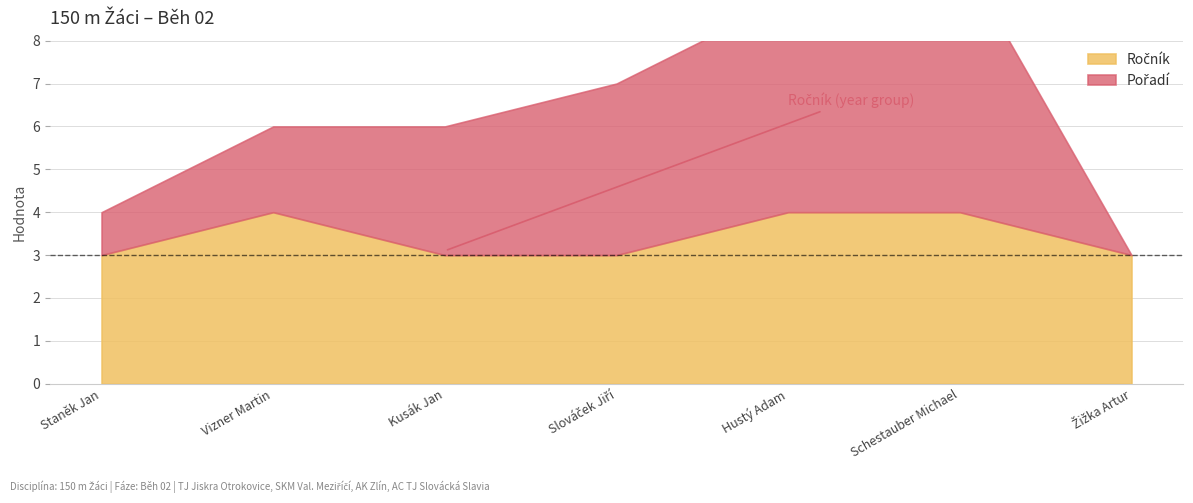

Which label corresponds to the largest value in the chart?

Schestauber Michael